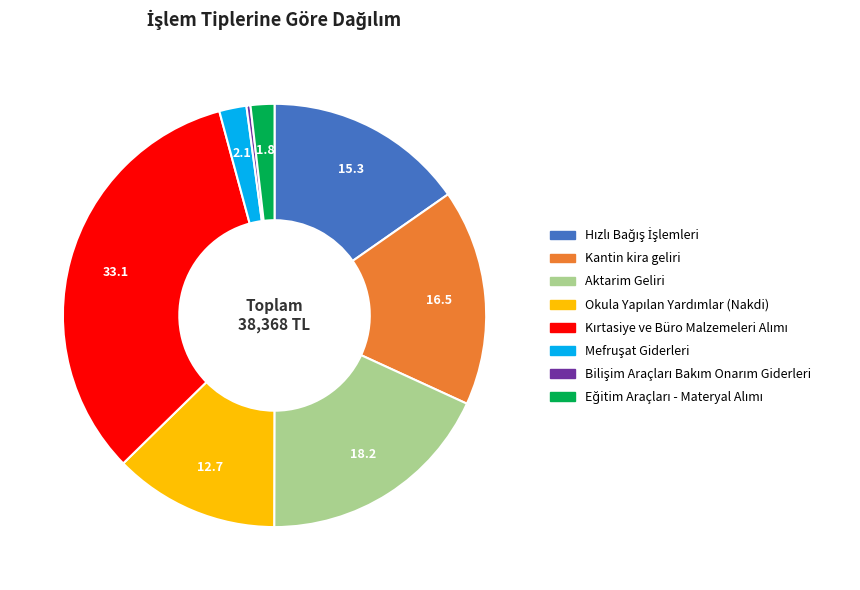

Does any single category account for the majority?

No